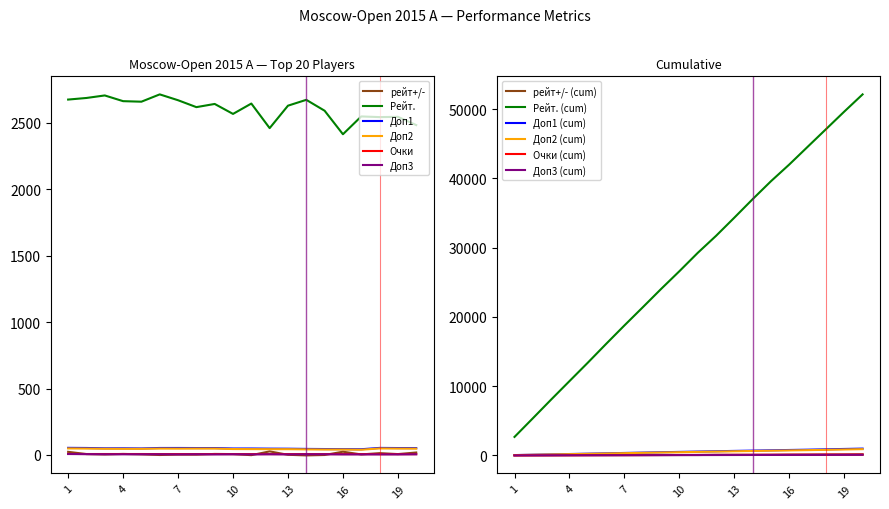

Which series has the widest spread of values?

Рейт.